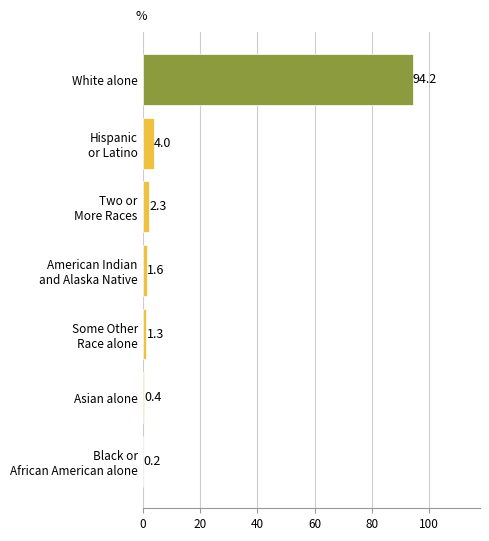

How many data points are above 1?

5